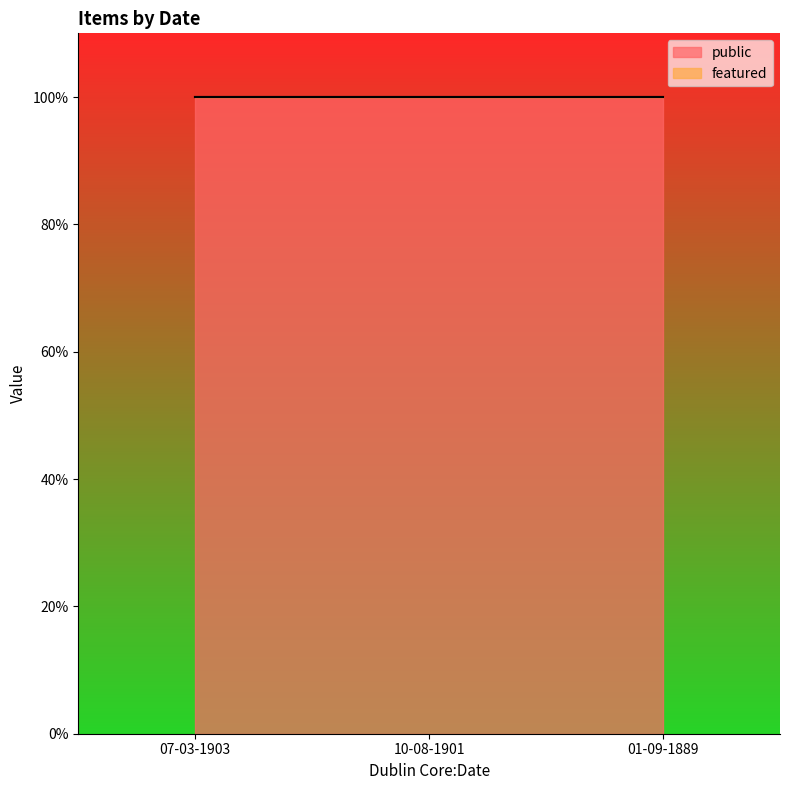

What value does the public series have at 10-08-1901?

1